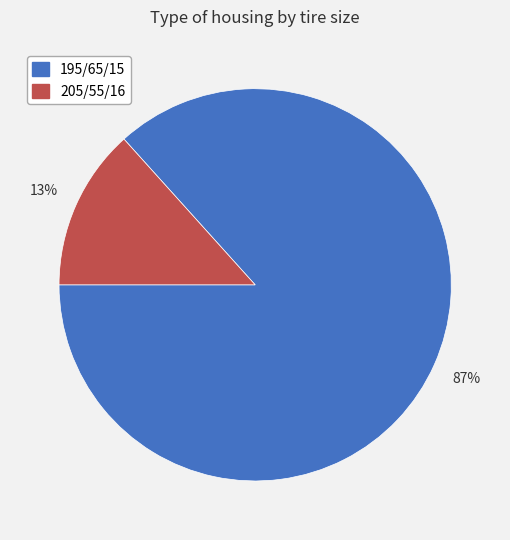

To the nearest percent, what is the combined percentage of 205/55/16 and 195/65/15?

100%